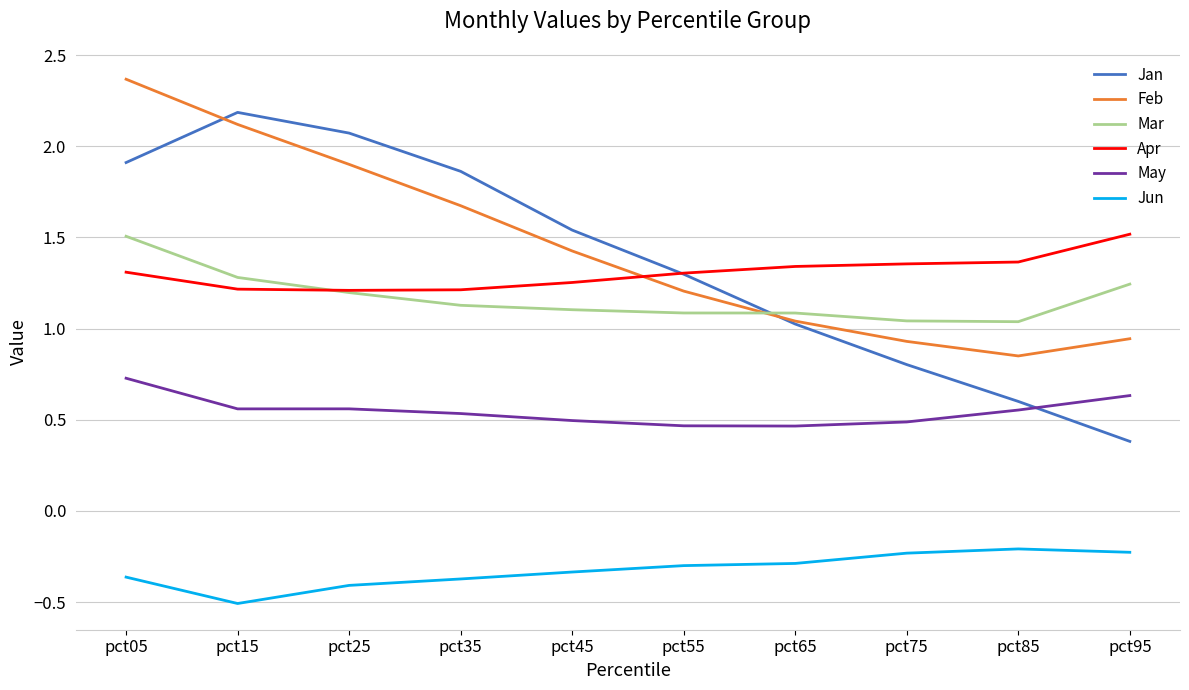

Which series has the widest spread of values?

Jan